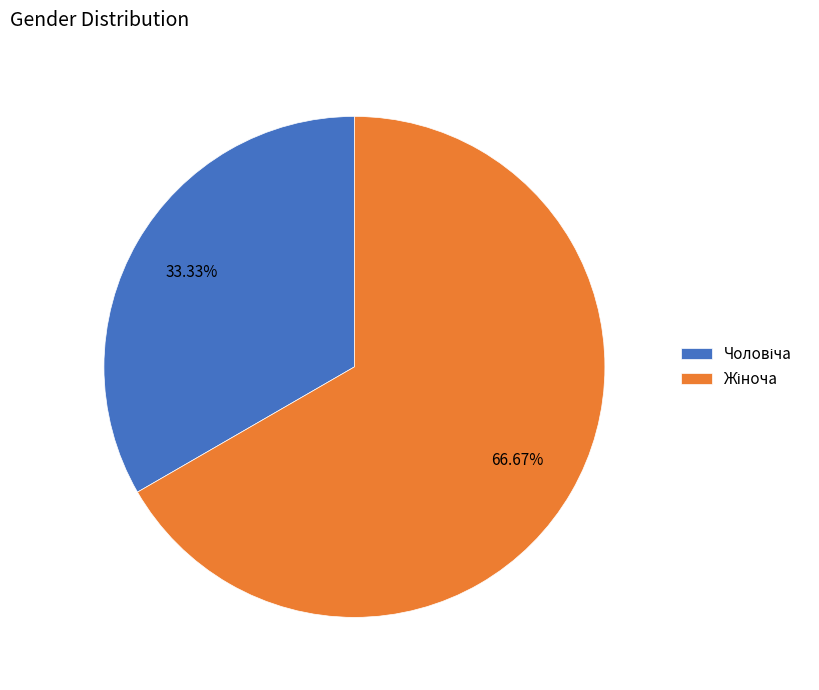

Does any single category account for the majority?

Yes